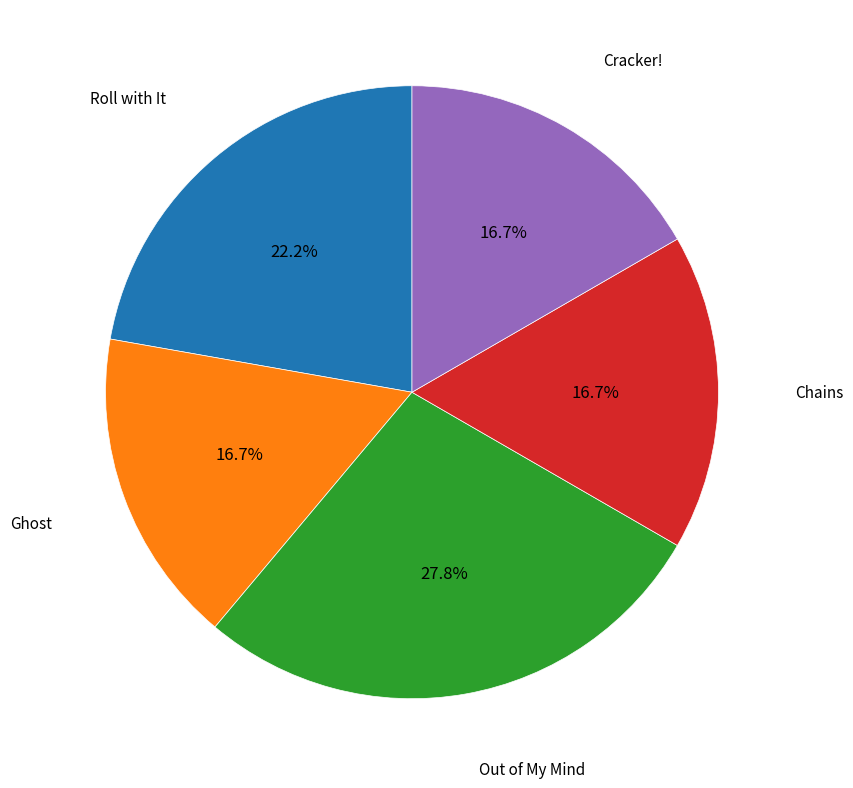

Is there a majority slice in this chart?

No